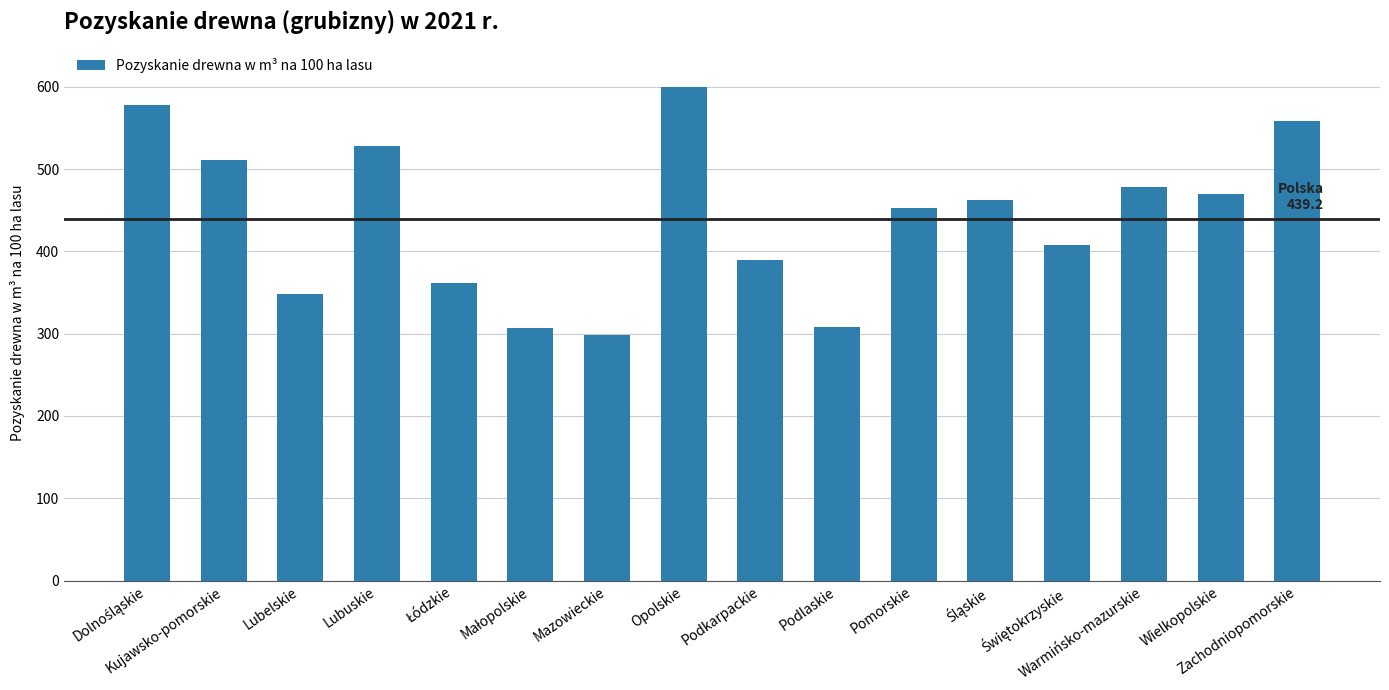

What is the label of the 11th bar from the left?

Pomorskie